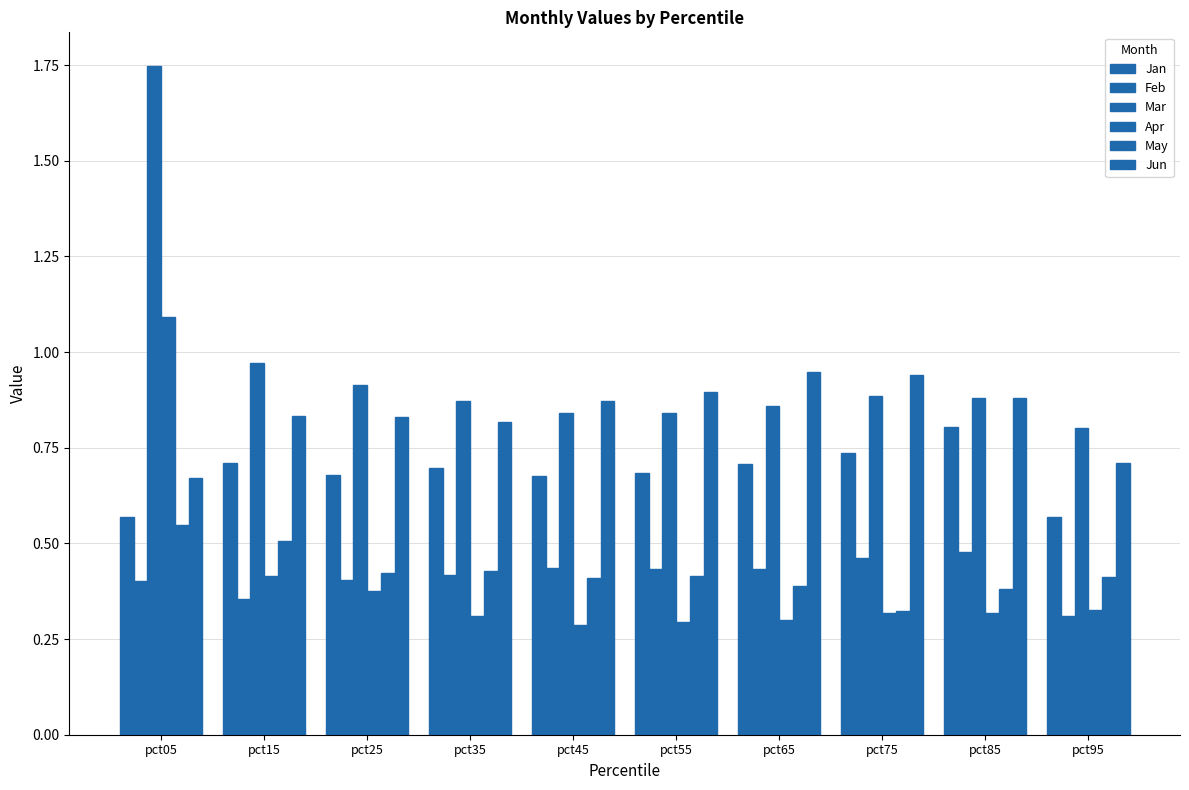

Count the May values in the range 0 to 1.

10